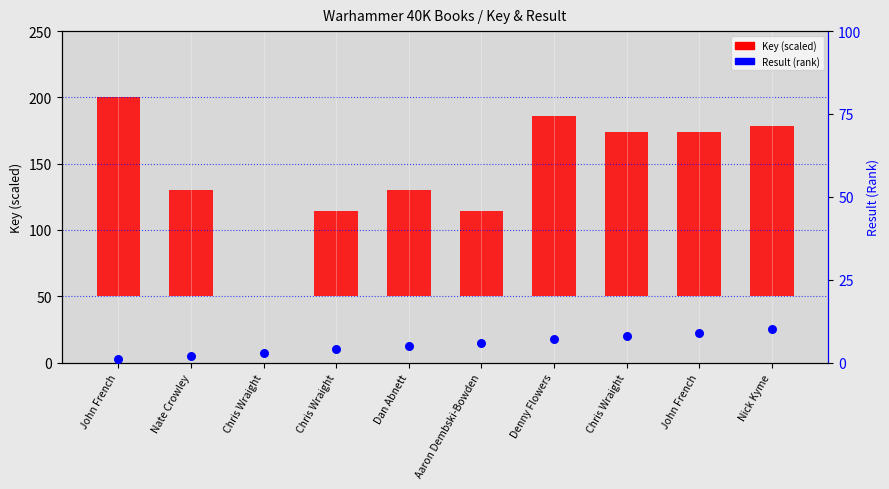

Is the value of Key (scaled) at John French greater than the value of Result (rank) at Nick Kyme?

Yes